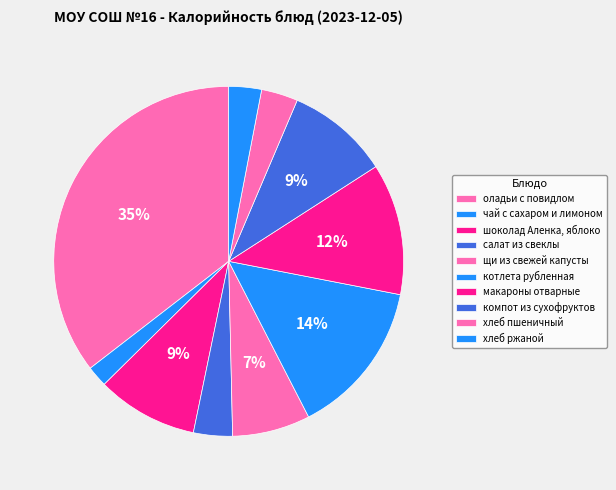

Count the number of slices in the pie.

10